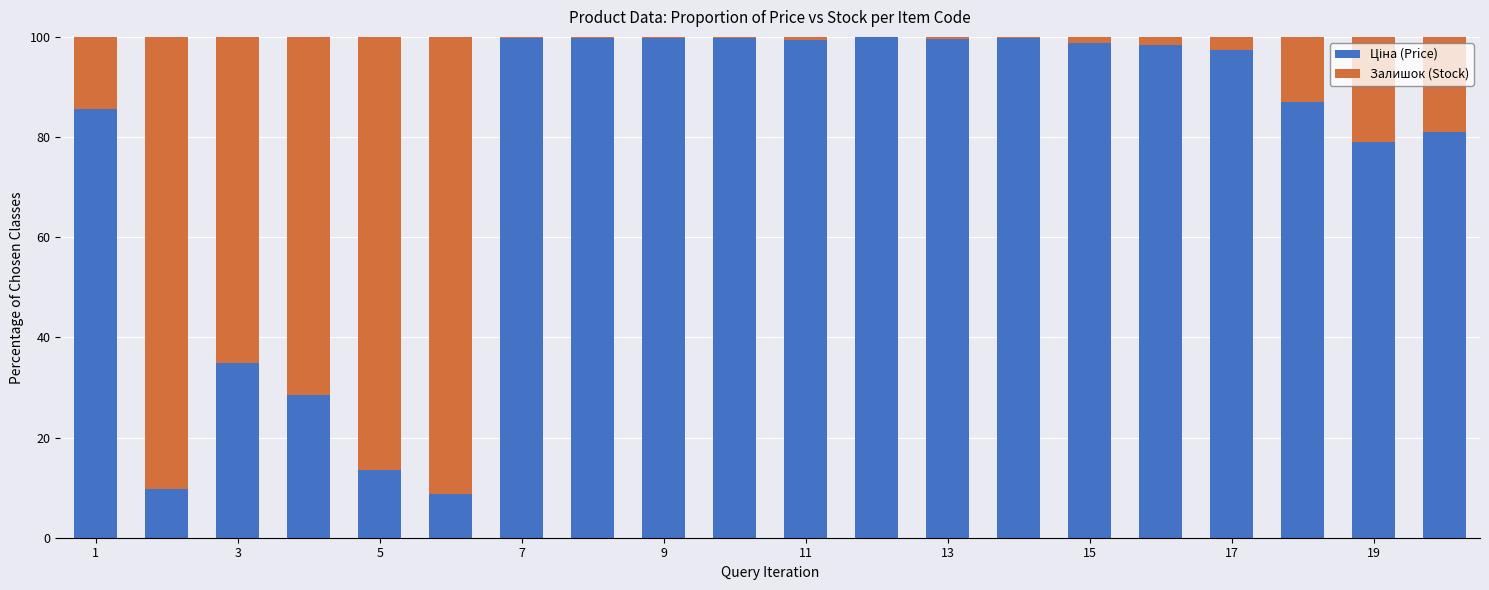

Count the number of categories in the chart.

20